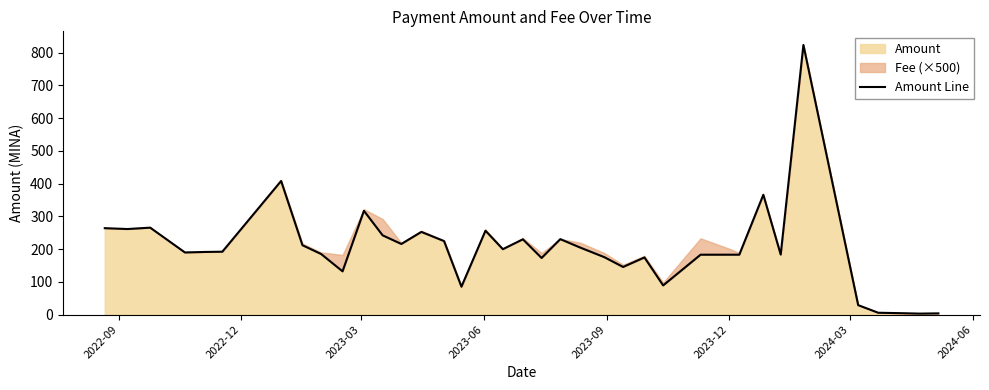

What is the maximum value for Amount?

823.2